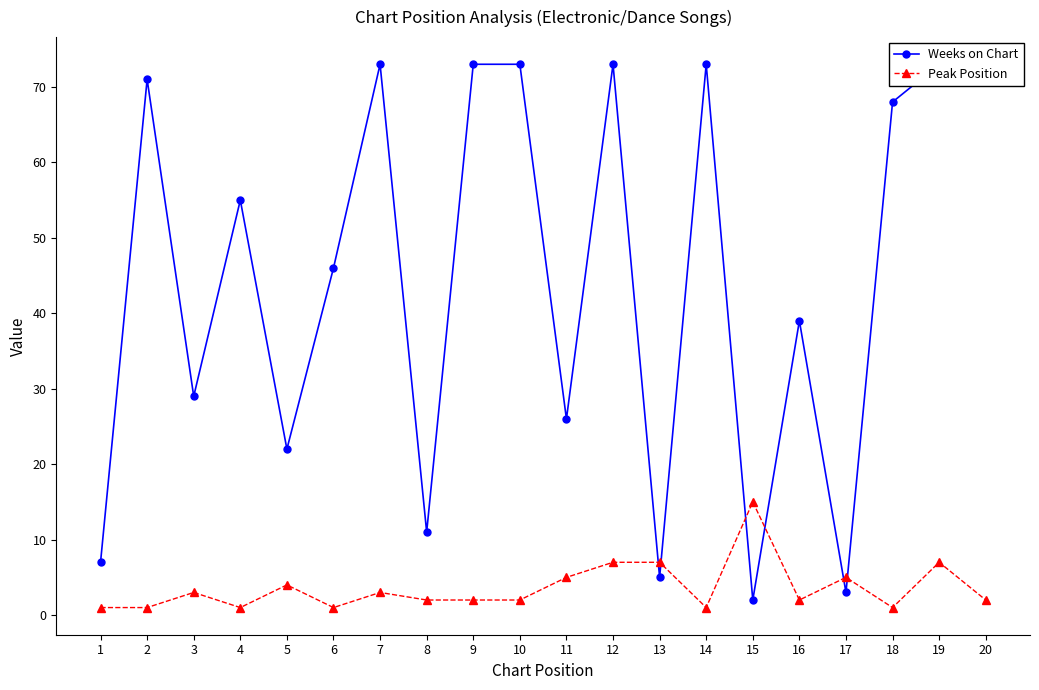

Where is Peak Position nearest to the value 8?

12